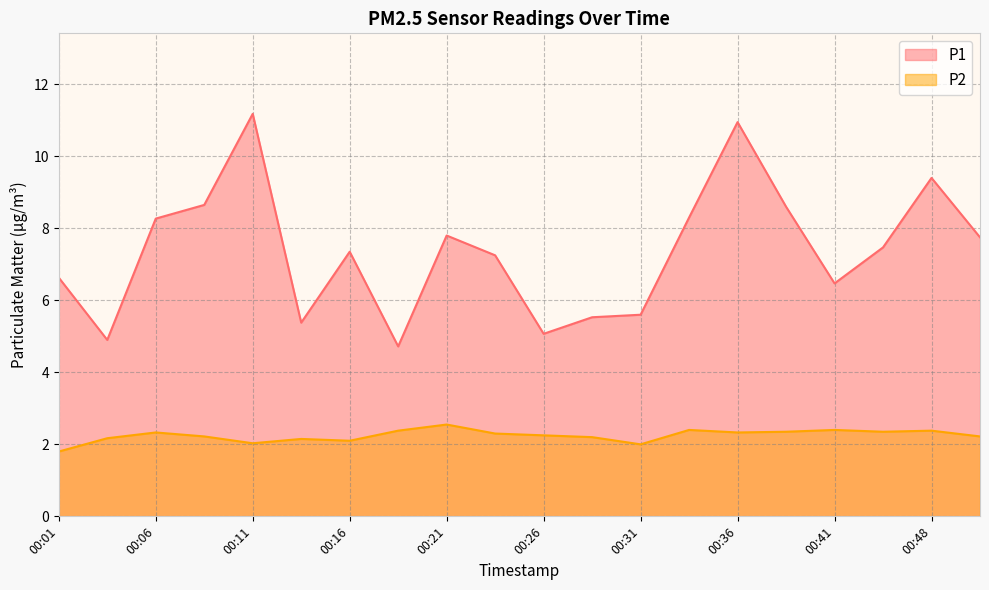

What is the difference between the maximum and minimum values in the P2 series?

0.7